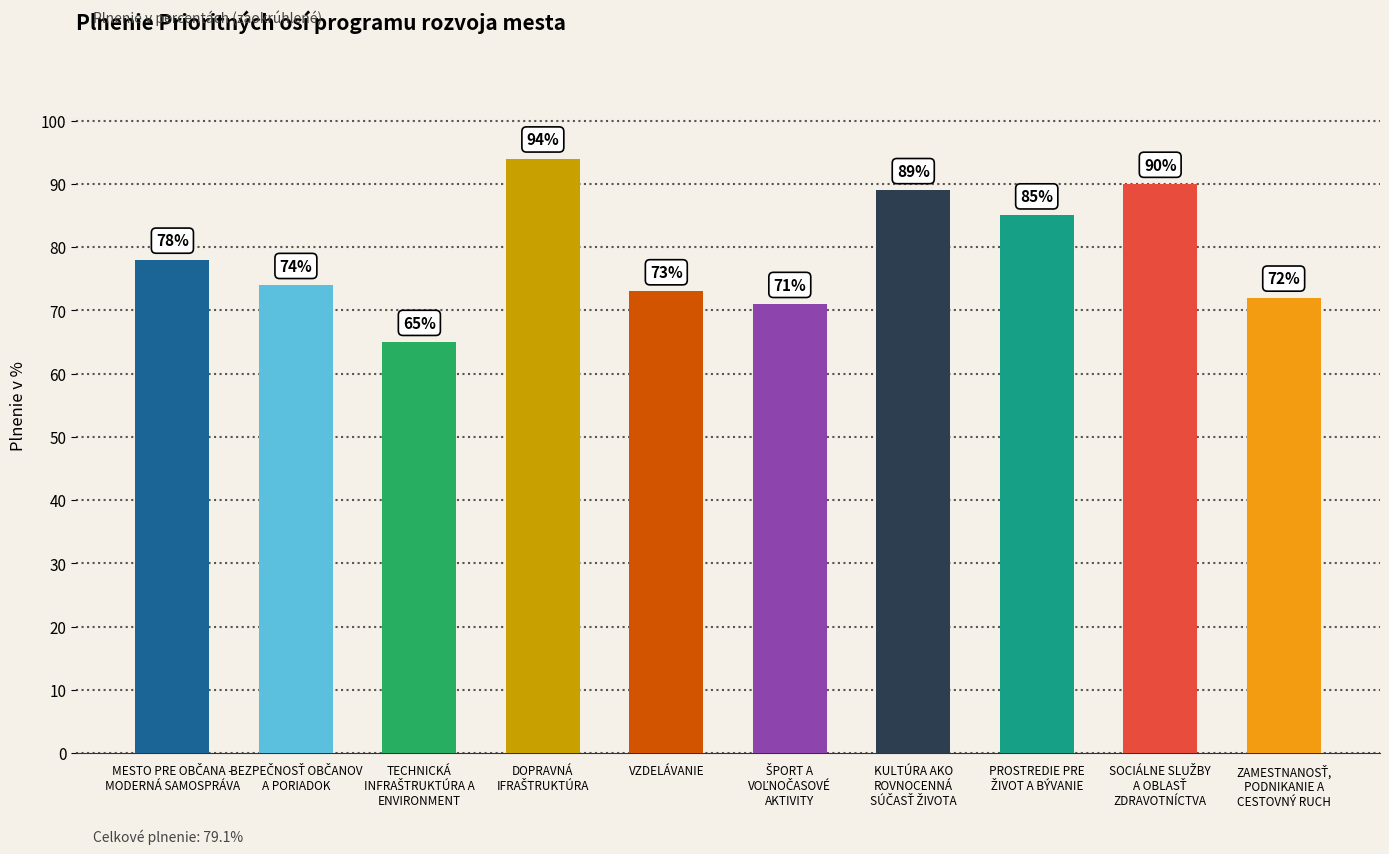

How many bars are there in total?

10